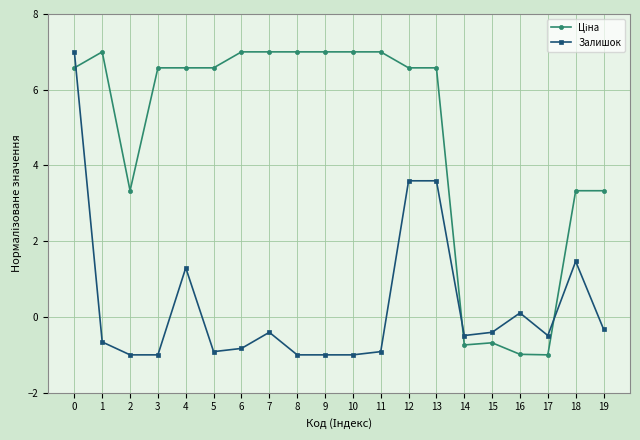

The value of Залишок at 17 is -0.5. True or false?

True